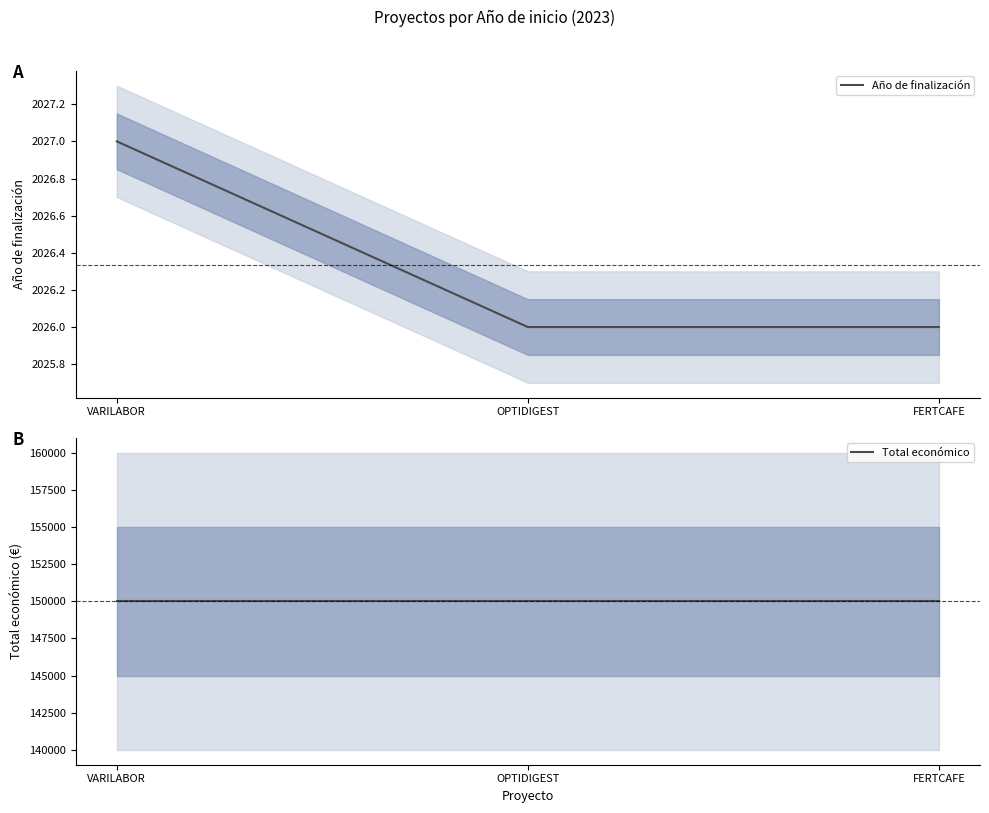

What is the total value across all series at VARILABOR?

152027